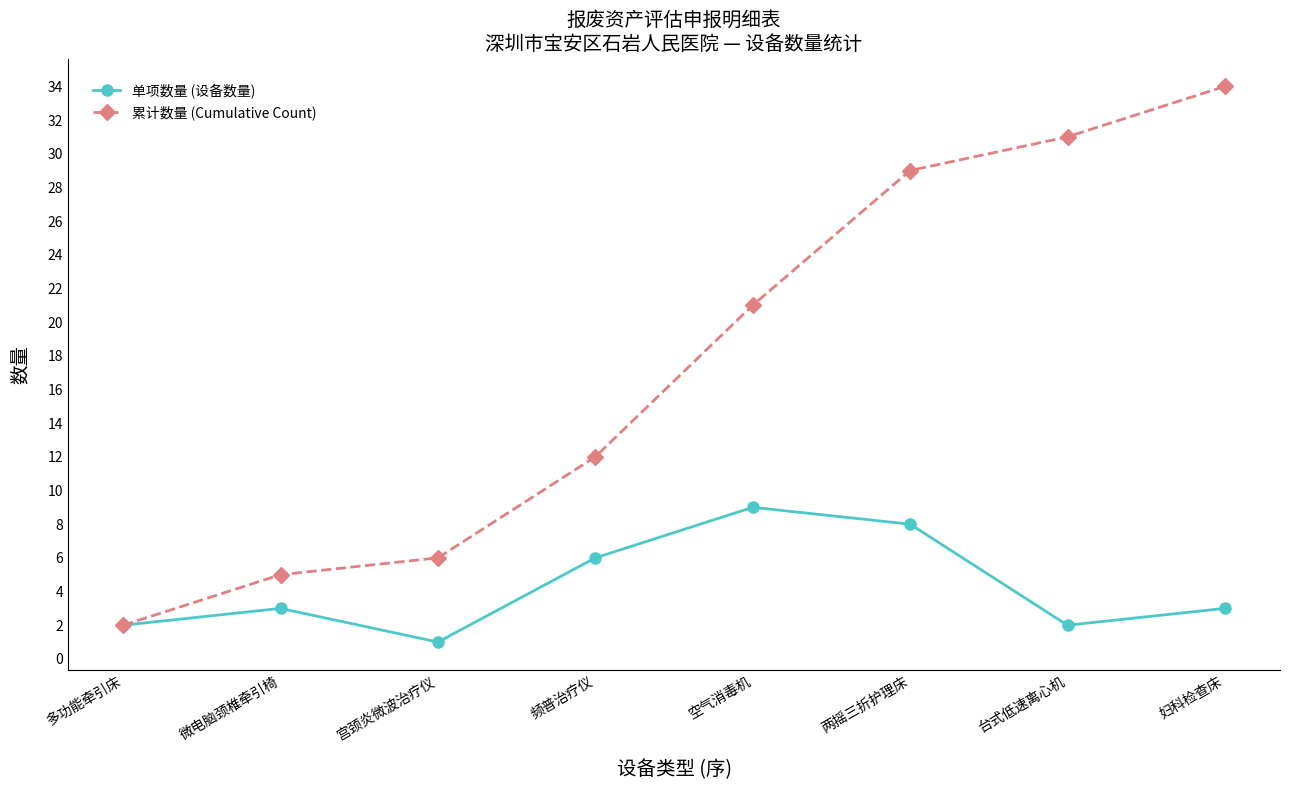

What is the sum of the 累计数量 (Cumulative Count) values at 空气消毒机 and 两摇三折护理床?

50